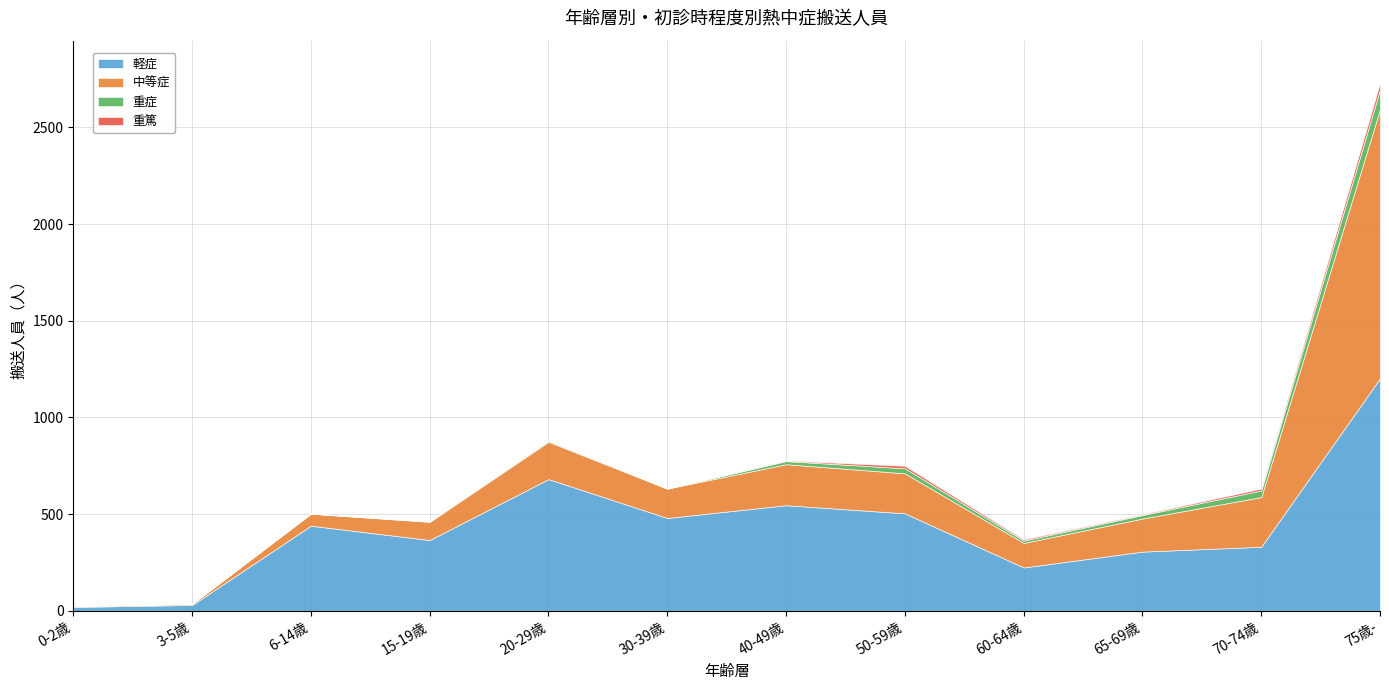

True or false: 重症 and 重篤 cross at least once.

False